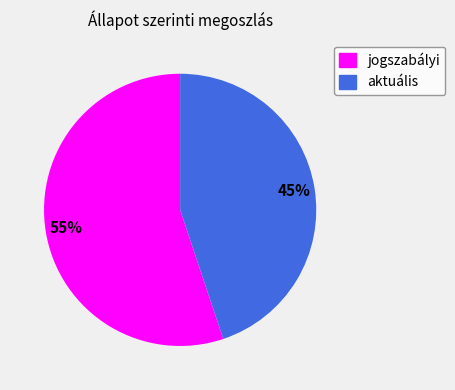

Count the number of slices in the pie.

2